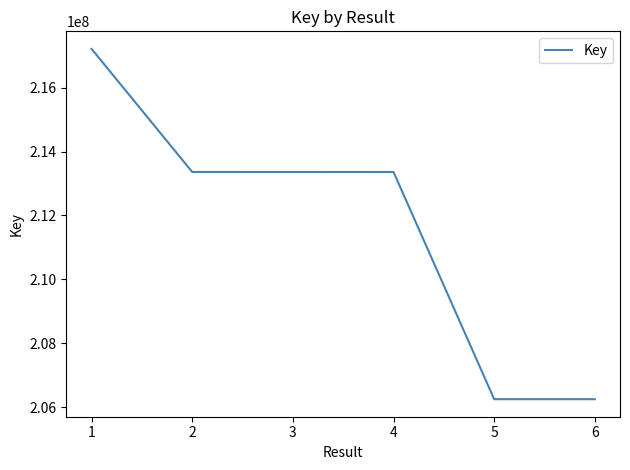

How many lines are shown in the chart?

1